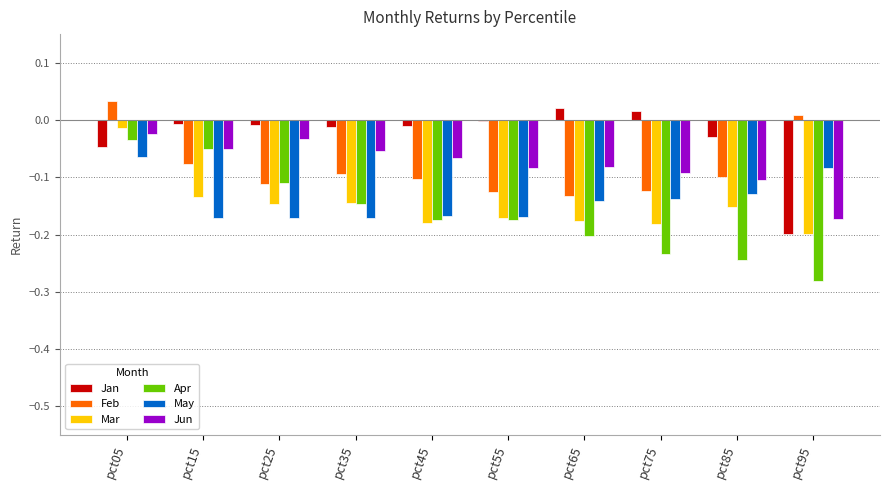

How many distinct data groups are displayed?

6